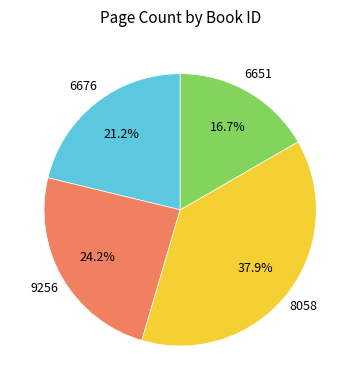

Is there any slice that represents more than half of the pie?

No